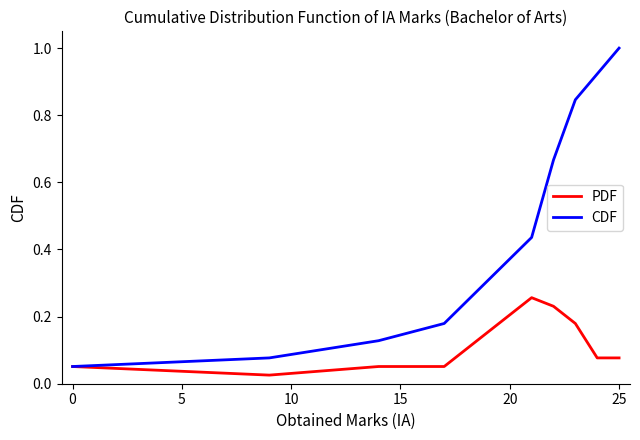

Which series has the largest total across all categories?

CDF